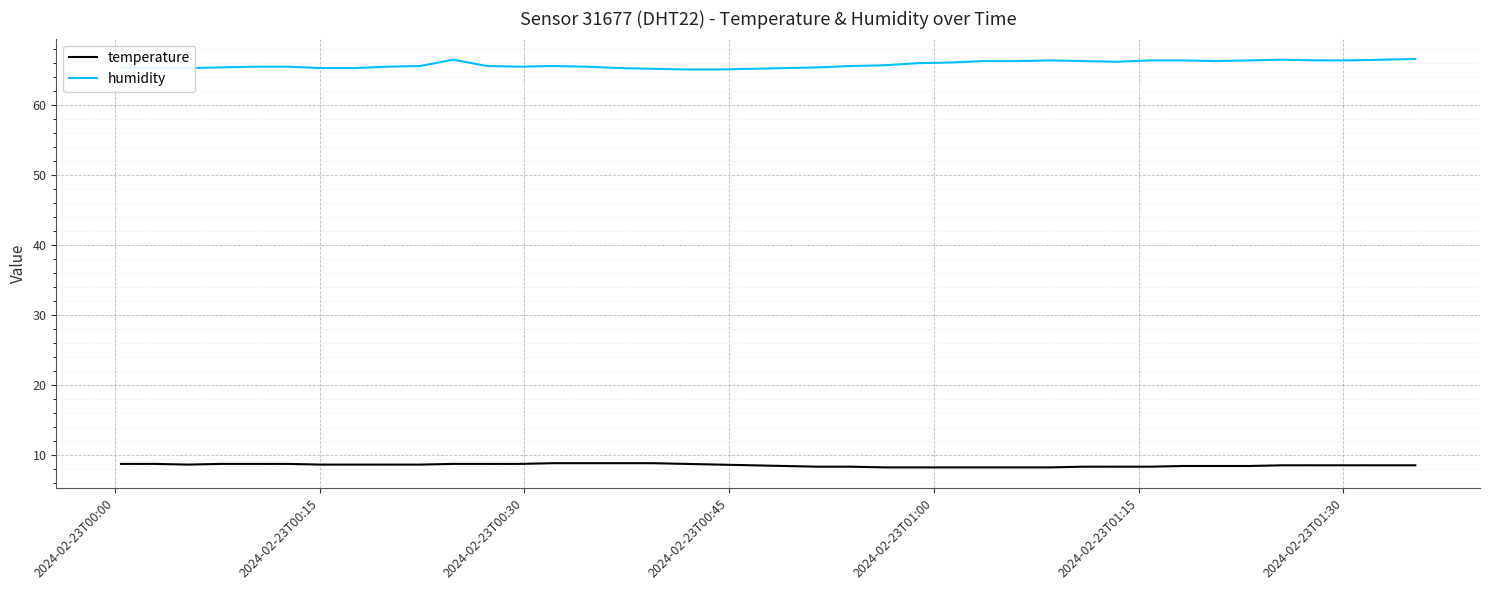

True or false: humidity and temperature intersect in this chart.

False